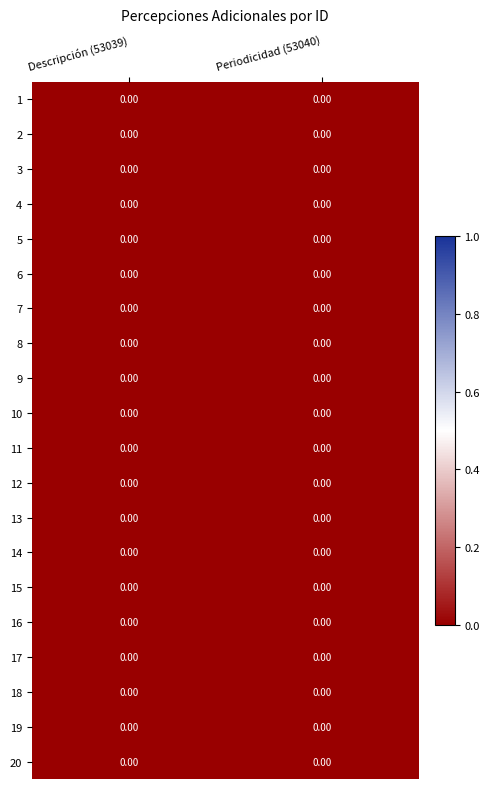

At 8, list the series in order from largest to smallest.

ninguna, 0